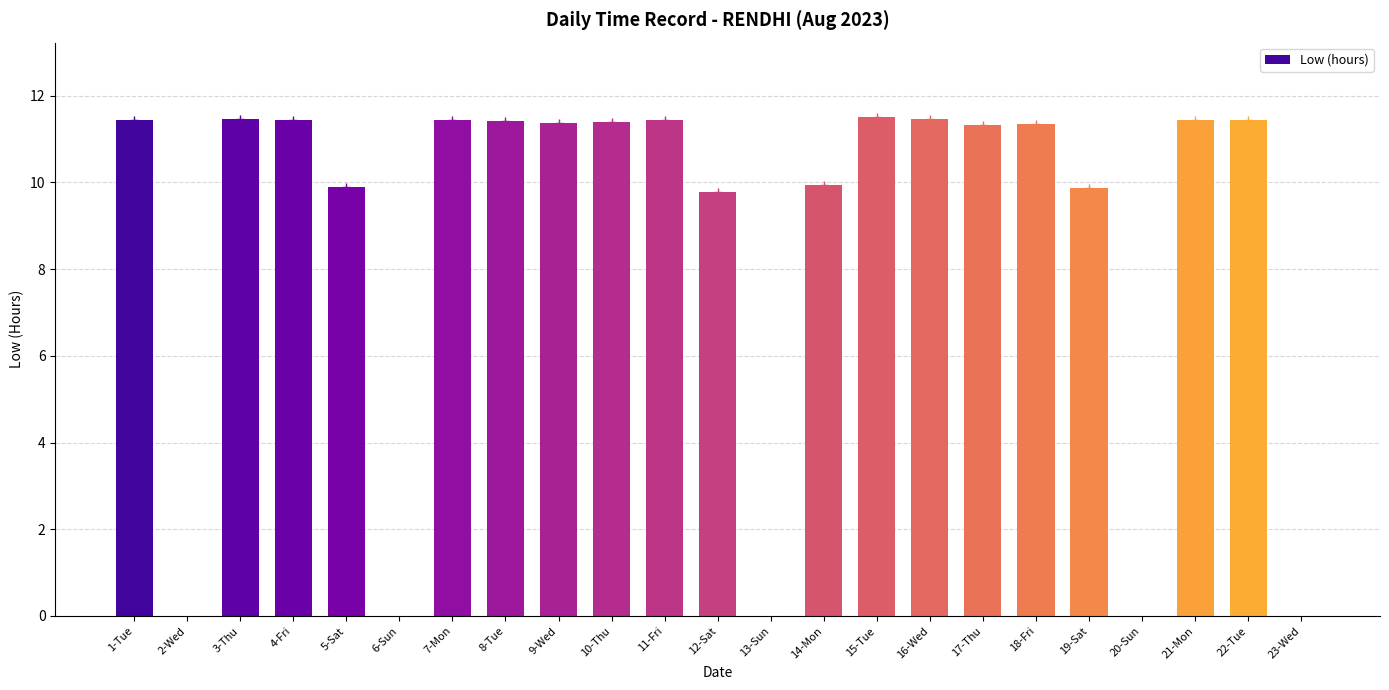

Which has a higher value, 11-Fri or 5-Sat?

11-Fri